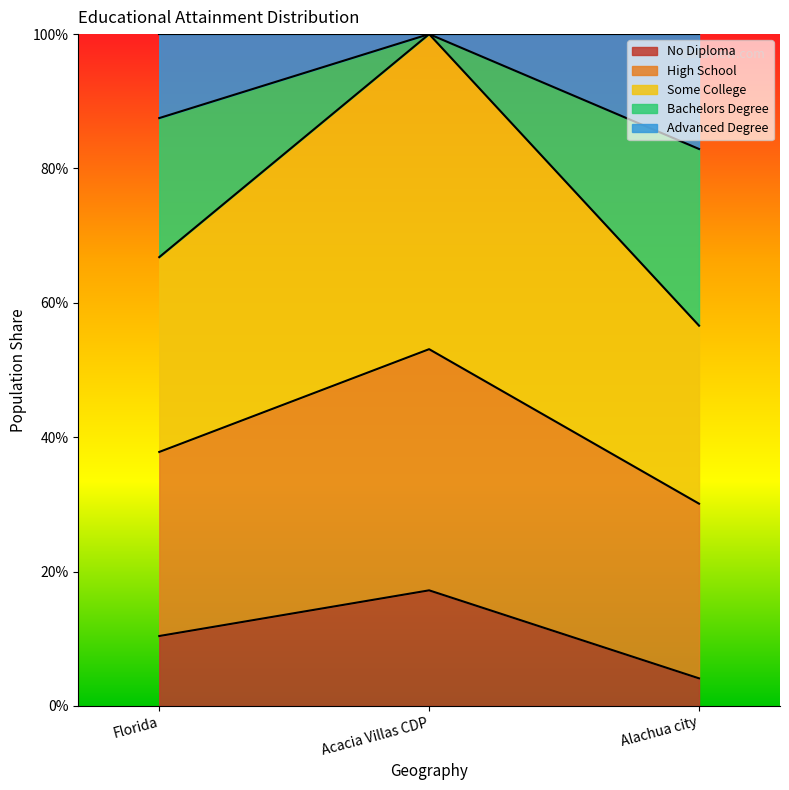

What are all the series names shown in the legend?

No Diploma, High School, Some College, Bachelors Degree, Advanced Degree